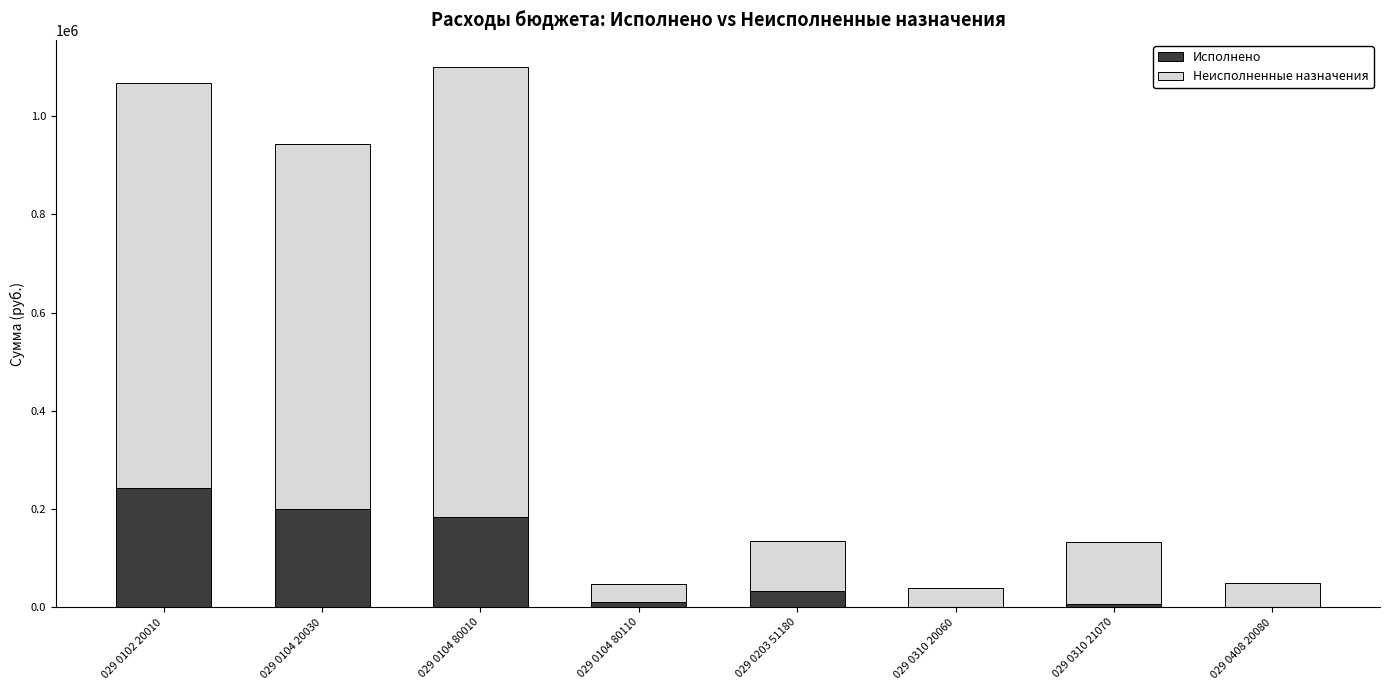

How many categories are shown in the chart?

8